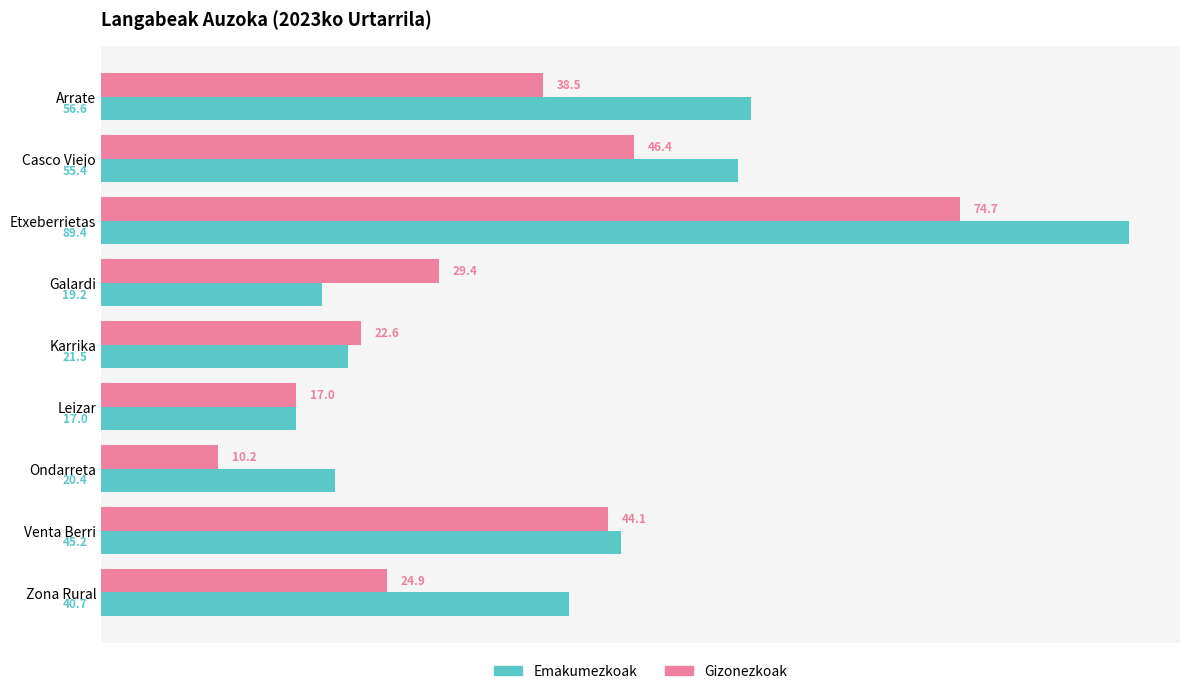

What is the difference between the second highest and second lowest values in the Emakumezkoak series?

37.3